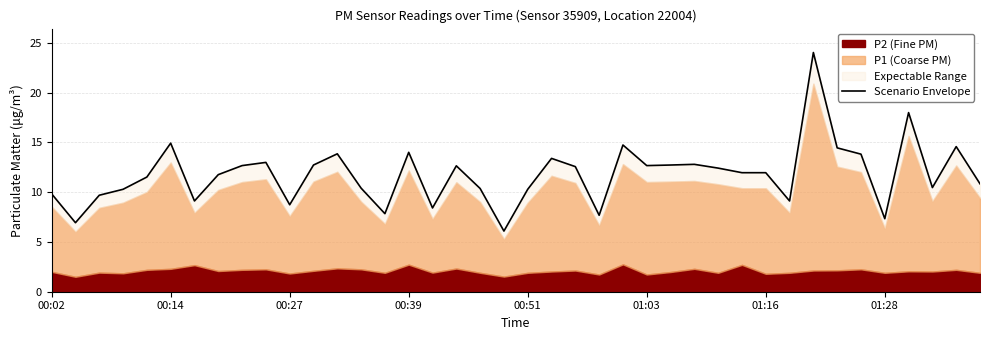

How many interior local peaks (higher than both neighbors) does the data have?

11